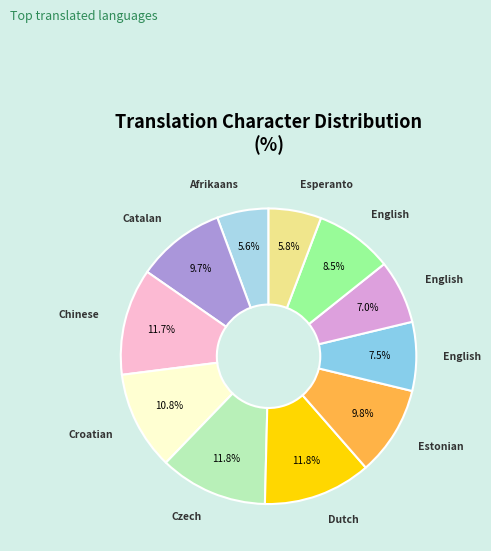

How many segments does this pie chart have?

11